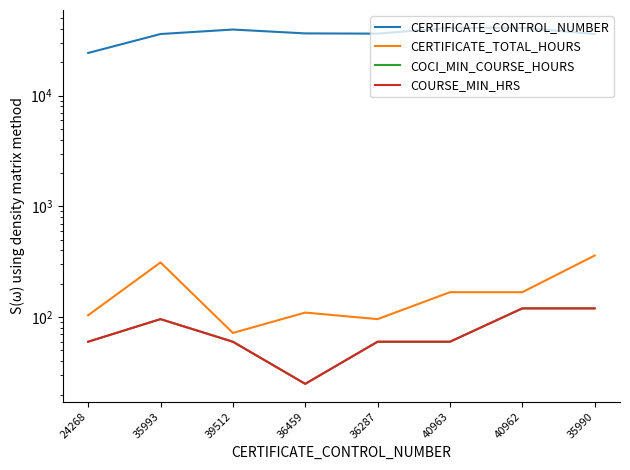

Does the chart have visible grid lines?

No